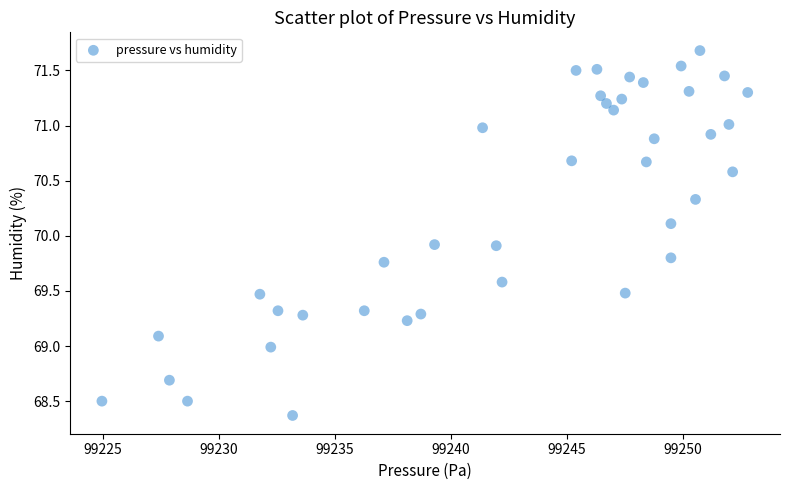

What is the range of Y values (max minus min)?

3.3